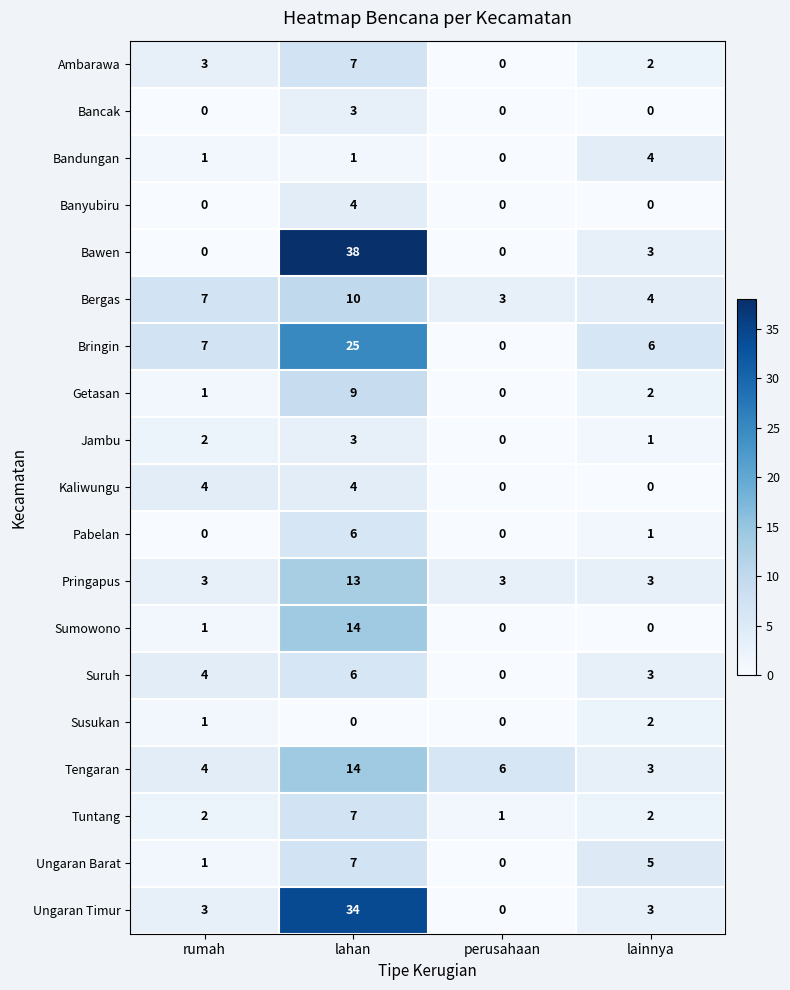

How many values in Sumowono are above zero?

2